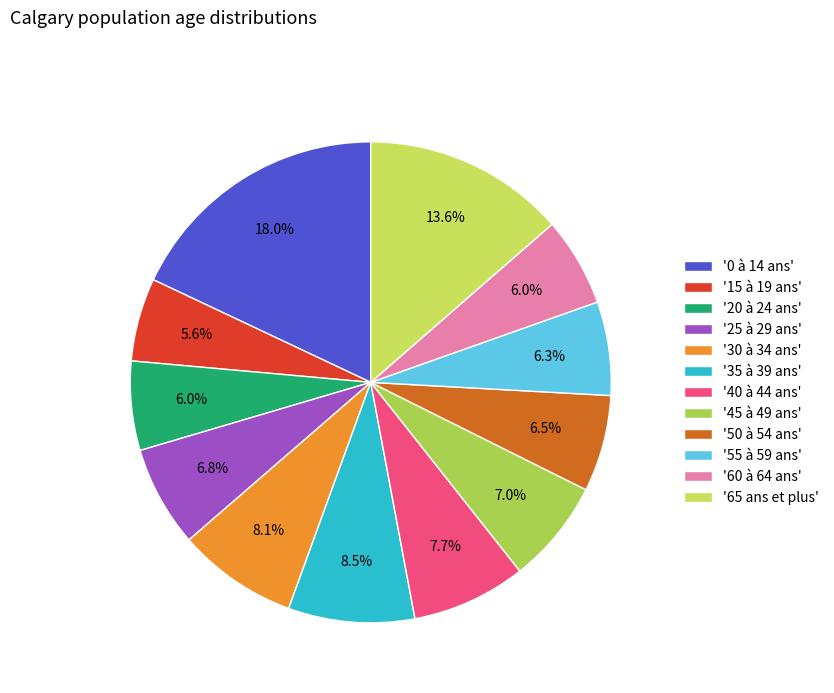

Count the number of slices in the pie.

12